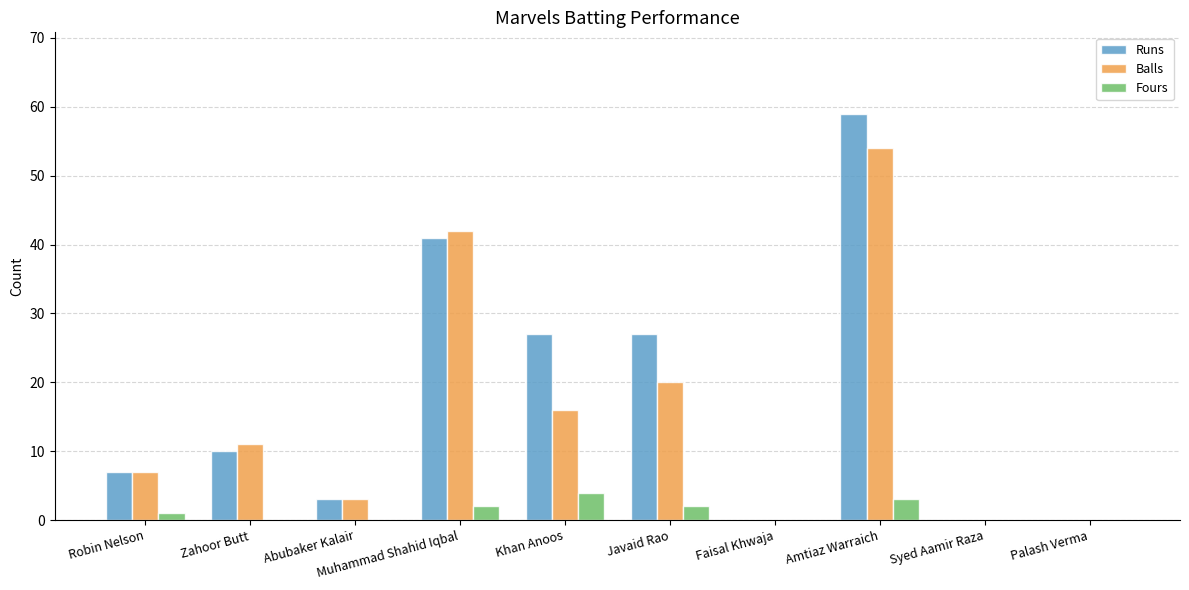

The value of Runs at Amtiaz Warraich is 59. True or false?

True